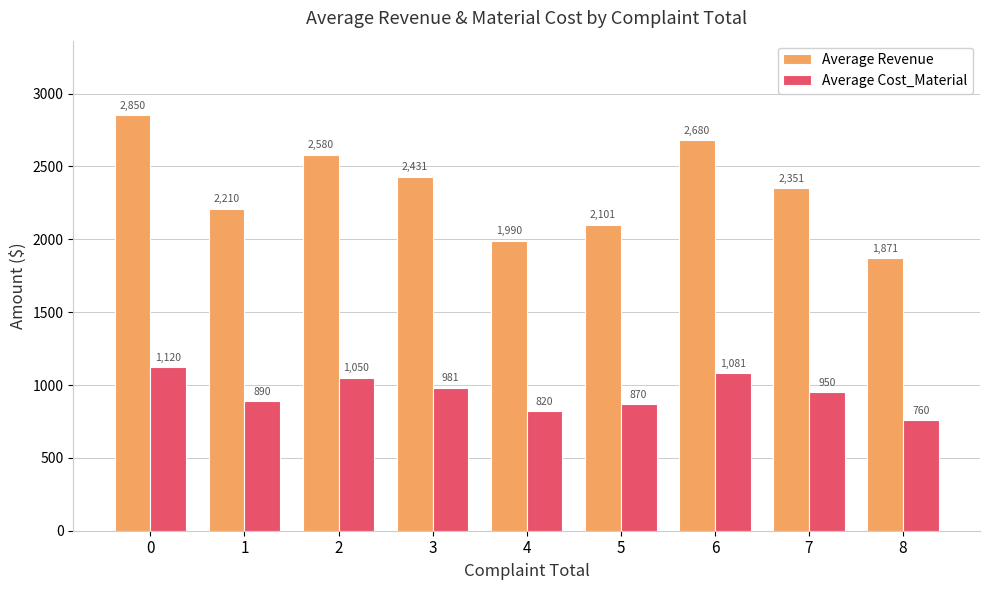

What value does the Average Cost_Material series have at 6?

1080.9